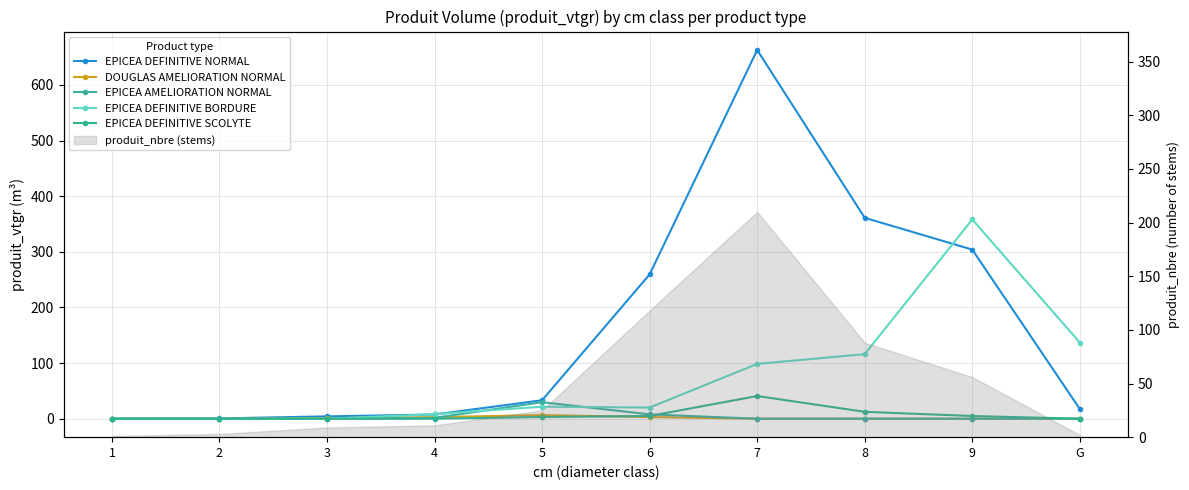

Rank the categories by EPICEA DEFINITIVE BORDURE value from lowest to highest.

1, 2, 3, 4, 6, 5, 7, 8, G, 9